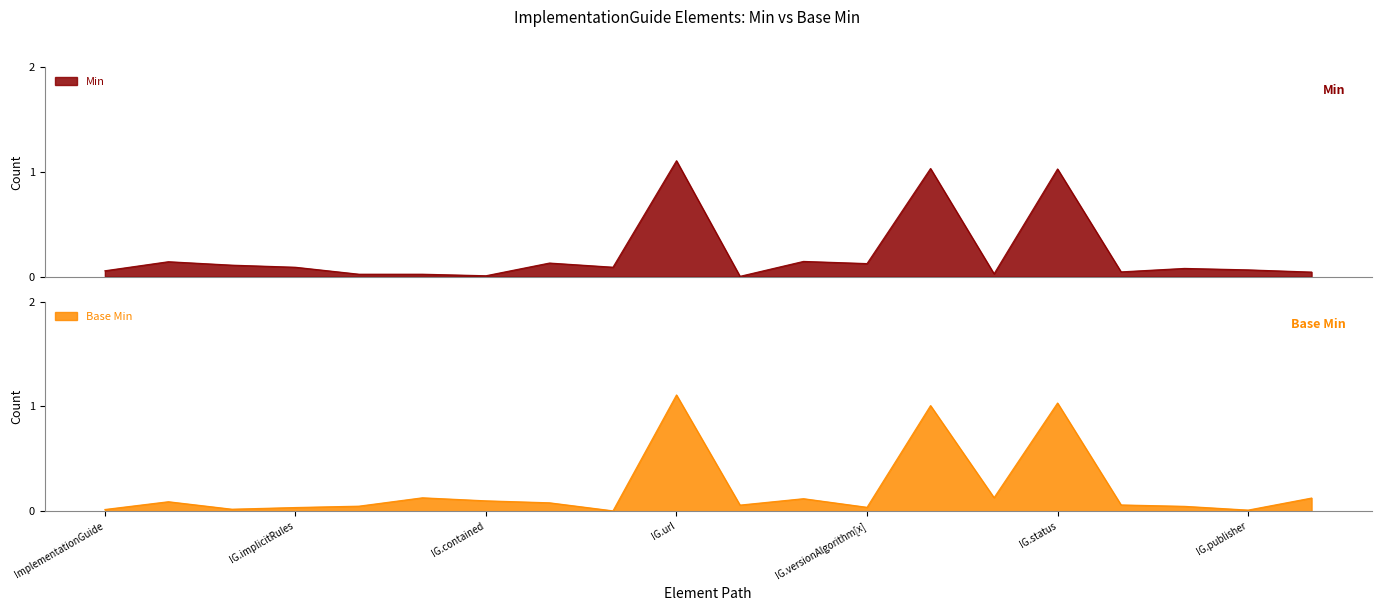

What is the maximum value for Base Min?

1.1